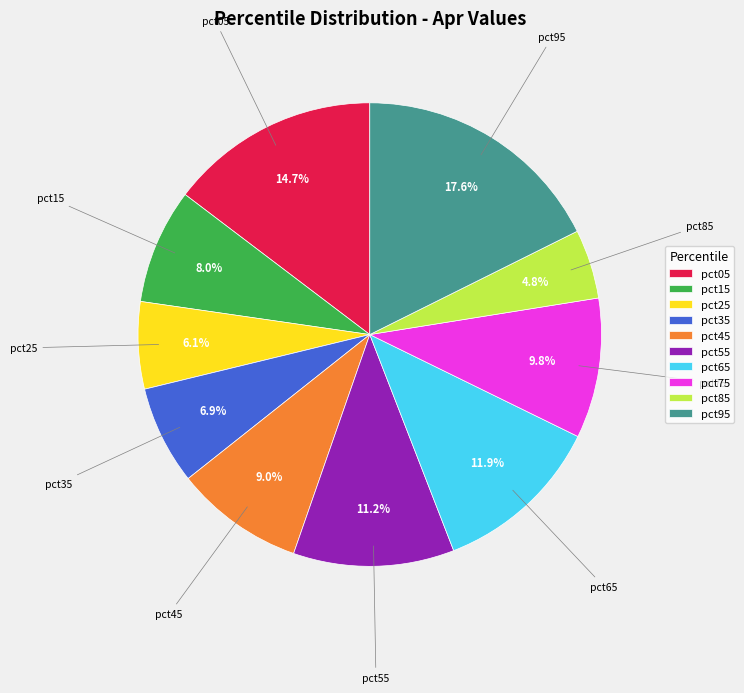

To the nearest percent, what percentage of the pie is pct75?

10%